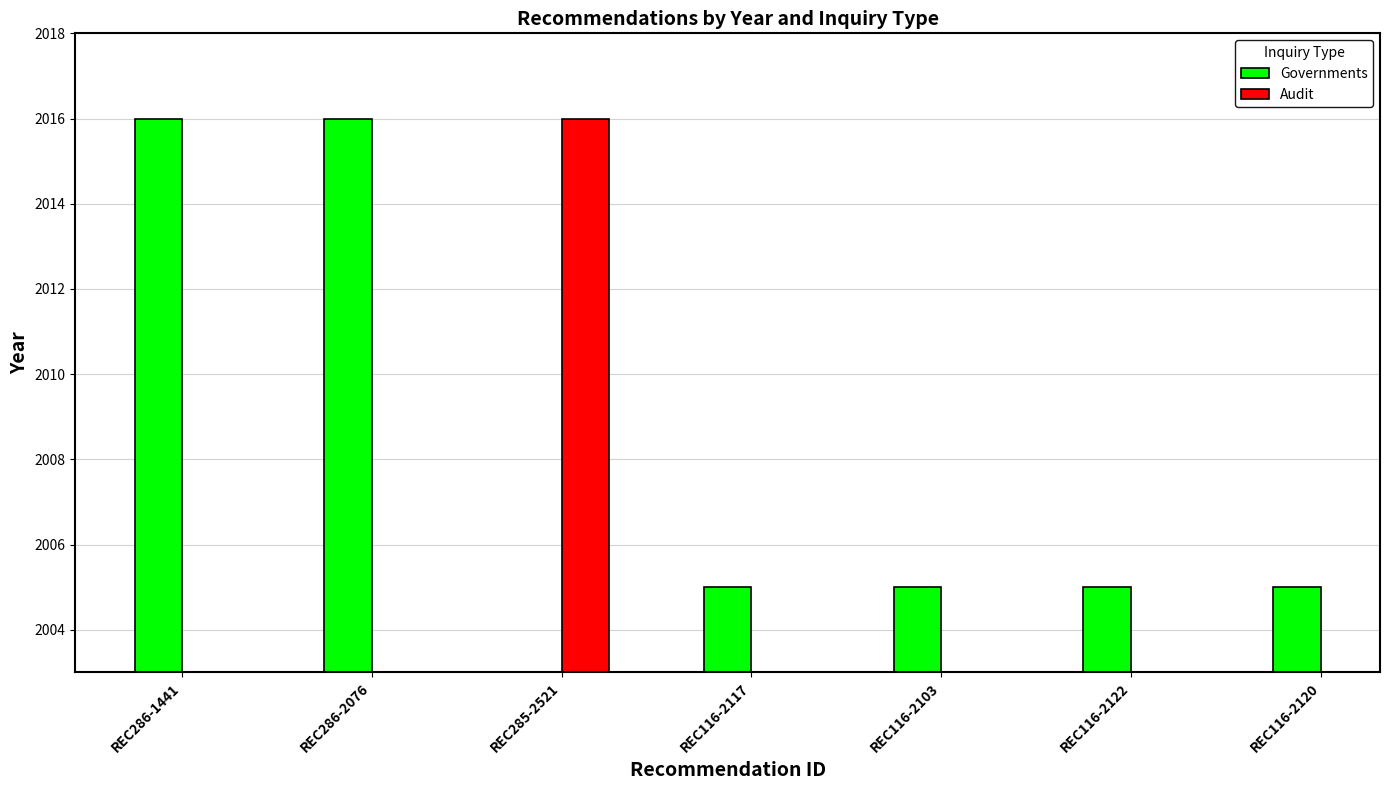

What is the value of the 4th bar from the left?

2005